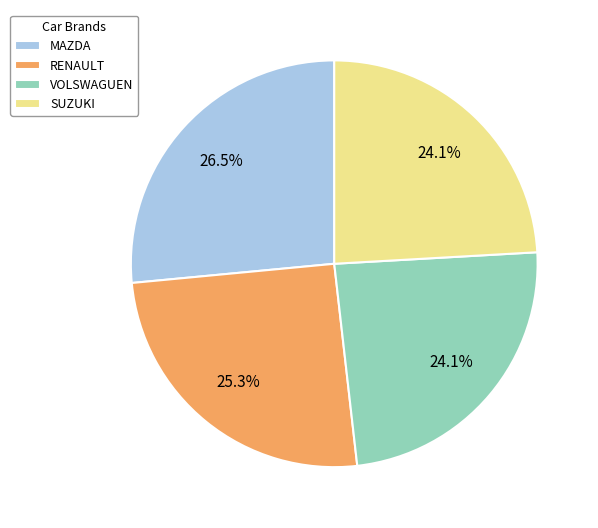

Is there a majority slice in this chart?

No